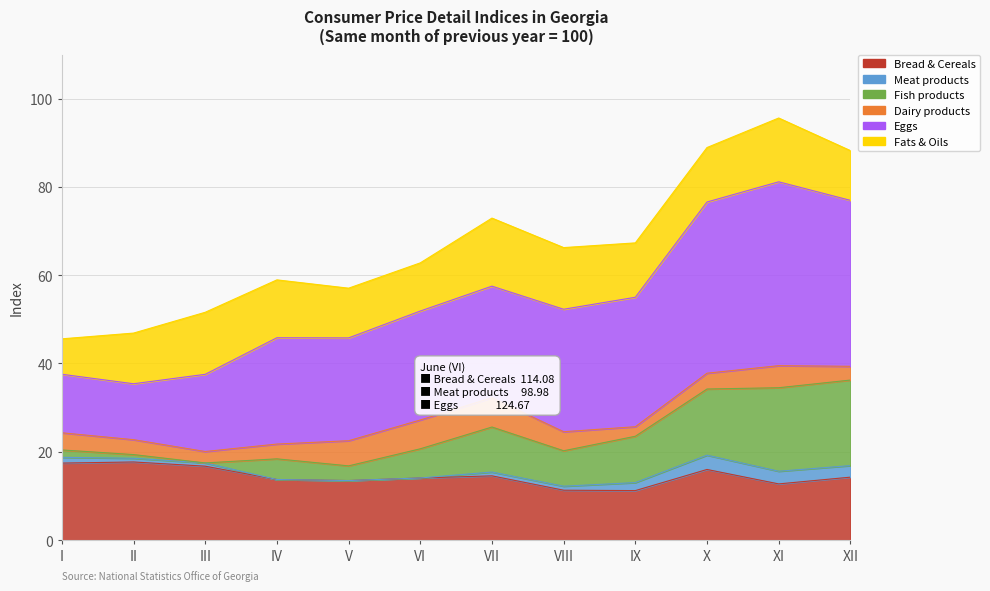

True or false: Fish products has more than 0 points higher than both neighbors.

True